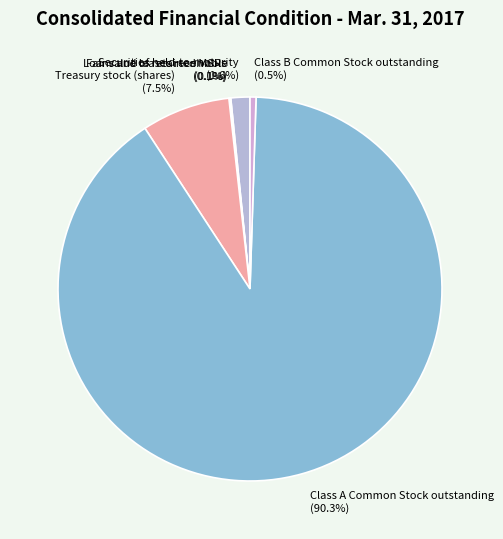

Which has a higher value, Securities held-to-maturity or Class A Common Stock outstanding?

Class A Common Stock outstanding